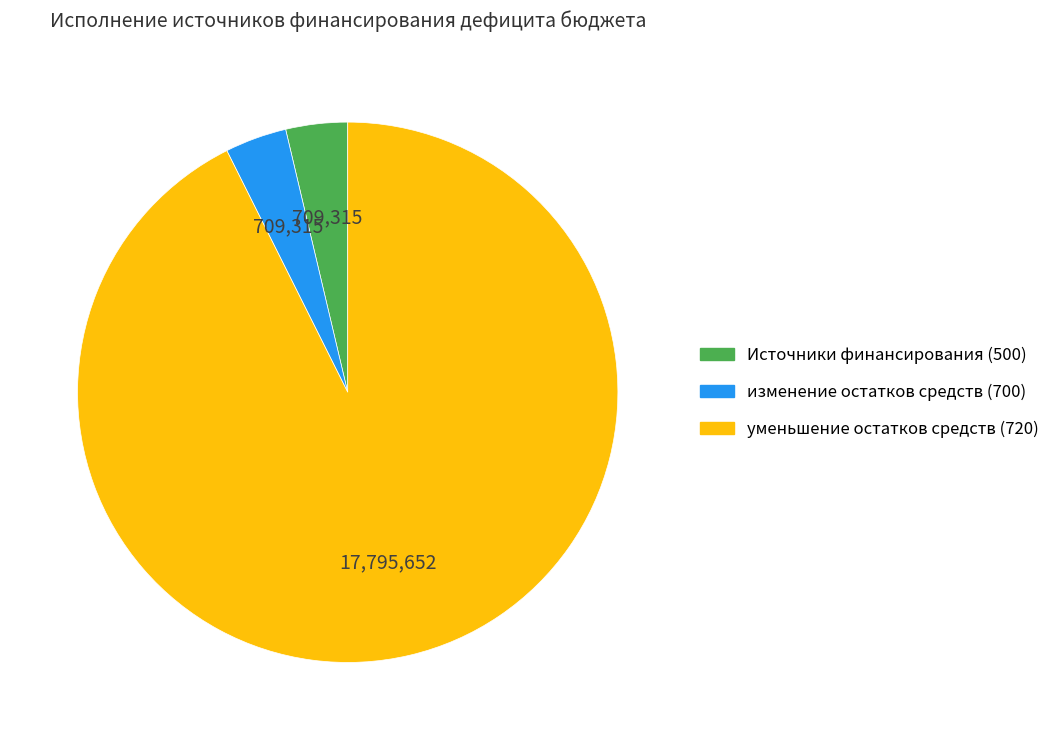

True or false: изменение остатков средств (700) accounts for 4% of the total.

True